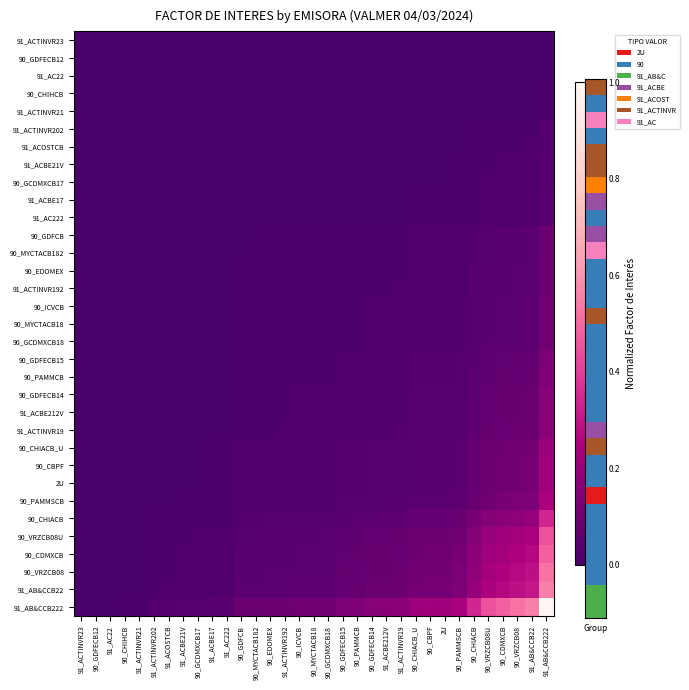

Reading right to left, list all the values displayed in this chart.

91_ACTINVR23: 91_AB&CCB222=0.0	91_AB&CCB22=0.0	90_VRZCB08=0.0	90_CDMXCB=0.0	90_VRZCB08U=0.0	90_CHIACB=0.0	90_PAMMSCB=0.0	2U=0.0	90_CBPF=0.0	90_CHIACB_U=0.0	91_ACTINVR19=0.0	91_ACBE212V=0.0	90_GDFECB14=0.0	90_PAMMCB=0.0	90_GDFECB15=0.0	90_GCDMXCB18=0.0	90_MYCTACB18=0.0	90_ICVCB=0.0	91_ACTINVR192=0.0	90_EDOMEX=0.0	90_MYCTACB182=0.0	90_GDFCB=0.0	91_AC222=0.0	91_ACBE17=0.0	90_GCDMXCB17=0.0	91_ACBE21V=0.0	91_ACOSTCB=0.0	91_ACTINVR202=0.0	91_ACTINVR21=0.0	90_CHIHCB=0.0	91_AC22=0.0	90_GDFECB12=0.0	91_ACTINVR23=0.0
90_GDFECB12: 91_AB&CCB222=0.0	91_AB&CCB22=0.0	90_VRZCB08=0.0	90_CDMXCB=0.0	90_VRZCB08U=0.0	90_CHIACB=0.0	90_PAMMSCB=0.0	2U=0.0	90_CBPF=0.0	90_CHIACB_U=0.0	91_ACTINVR19=0.0	91_ACBE212V=0.0	90_GDFECB14=0.0	90_PAMMCB=0.0	90_GDFECB15=0.0	90_GCDMXCB18=0.0	90_MYCTACB18=0.0	90_ICVCB=0.0	91_ACTINVR192=0.0	90_EDOMEX=0.0	90_MYCTACB182=0.0	90_GDFCB=0.0	91_AC222=0.0	91_ACBE17=0.0	90_GCDMXCB17=0.0	91_ACBE21V=0.0	91_ACOSTCB=0.0	91_ACTINVR202=0.0	91_ACTINVR21=0.0	90_CHIHCB=0.0	91_AC22=0.0	90_GDFECB12=0.0	91_ACTINVR23=0.0
91_AC22: 91_AB&CCB222=0.0	91_AB&CCB22=0.0	90_VRZCB08=0.0	90_CDMXCB=0.0	90_VRZCB08U=0.0	90_CHIACB=0.0	90_PAMMSCB=0.0	2U=0.0	90_CBPF=0.0	90_CHIACB_U=0.0	91_ACTINVR19=0.0	91_ACBE212V=0.0	90_GDFECB14=0.0	90_PAMMCB=0.0	90_GDFECB15=0.0	90_GCDMXCB18=0.0	90_MYCTACB18=0.0	90_ICVCB=0.0	91_ACTINVR192=0.0	90_EDOMEX=0.0	90_MYCTACB182=0.0	90_GDFCB=0.0	91_AC222=0.0	91_ACBE17=0.0	90_GCDMXCB17=0.0	91_ACBE21V=0.0	91_ACOSTCB=0.0	91_ACTINVR202=0.0	91_ACTINVR21=0.0	90_CHIHCB=0.0	91_AC22=0.0	90_GDFECB12=0.0	91_ACTINVR23=0.0
90_CHIHCB: 91_AB&CCB222=0.0	91_AB&CCB22=0.0	90_VRZCB08=0.0	90_CDMXCB=0.0	90_VRZCB08U=0.0	90_CHIACB=0.0	90_PAMMSCB=0.0	2U=0.0	90_CBPF=0.0	90_CHIACB_U=0.0	91_ACTINVR19=0.0	91_ACBE212V=0.0	90_GDFECB14=0.0	90_PAMMCB=0.0	90_GDFECB15=0.0	90_GCDMXCB18=0.0	90_MYCTACB18=0.0	90_ICVCB=0.0	91_ACTINVR192=0.0	90_EDOMEX=0.0	90_MYCTACB182=0.0	90_GDFCB=0.0	91_AC222=0.0	91_ACBE17=0.0	90_GCDMXCB17=0.0	91_ACBE21V=0.0	91_ACOSTCB=0.0	91_ACTINVR202=0.0	91_ACTINVR21=0.0	90_CHIHCB=0.0	91_AC22=0.0	90_GDFECB12=0.0	91_ACTINVR23=0.0
91_ACTINVR21: 91_AB&CCB222=0.0	91_AB&CCB22=0.0	90_VRZCB08=0.0	90_CDMXCB=0.0	90_VRZCB08U=0.0	90_CHIACB=0.0	90_PAMMSCB=0.0	2U=0.0	90_CBPF=0.0	90_CHIACB_U=0.0	91_ACTINVR19=0.0	91_ACBE212V=0.0	90_GDFECB14=0.0	90_PAMMCB=0.0	90_GDFECB15=0.0	90_GCDMXCB18=0.0	90_MYCTACB18=0.0	90_ICVCB=0.0	91_ACTINVR192=0.0	90_EDOMEX=0.0	90_MYCTACB182=0.0	90_GDFCB=0.0	91_AC222=0.0	91_ACBE17=0.0	90_GCDMXCB17=0.0	91_ACBE21V=0.0	91_ACOSTCB=0.0	91_ACTINVR202=0.0	91_ACTINVR21=0.0	90_CHIHCB=0.0	91_AC22=0.0	90_GDFECB12=0.0	91_ACTINVR23=0.0
91_ACTINVR202: 91_AB&CCB222=0.0	91_AB&CCB22=0.0	90_VRZCB08=0.0	90_CDMXCB=0.0	90_VRZCB08U=0.0	90_CHIACB=0.0	90_PAMMSCB=0.0	2U=0.0	90_CBPF=0.0	90_CHIACB_U=0.0	91_ACTINVR19=0.0	91_ACBE212V=0.0	90_GDFECB14=0.0	90_PAMMCB=0.0	90_GDFECB15=0.0	90_GCDMXCB18=0.0	90_MYCTACB18=0.0	90_ICVCB=0.0	91_ACTINVR192=0.0	90_EDOMEX=0.0	90_MYCTACB182=0.0	90_GDFCB=0.0	91_AC222=0.0	91_ACBE17=0.0	90_GCDMXCB17=0.0	91_ACBE21V=0.0	91_ACOSTCB=0.0	91_ACTINVR202=0.0	91_ACTINVR21=0.0	90_CHIHCB=0.0	91_AC22=0.0	90_GDFECB12=0.0	91_ACTINVR23=0.0
91_ACOSTCB: 91_AB&CCB222=0.0	91_AB&CCB22=0.0	90_VRZCB08=0.0	90_CDMXCB=0.0	90_VRZCB08U=0.0	90_CHIACB=0.0	90_PAMMSCB=0.0	2U=0.0	90_CBPF=0.0	90_CHIACB_U=0.0	91_ACTINVR19=0.0	91_ACBE212V=0.0	90_GDFECB14=0.0	90_PAMMCB=0.0	90_GDFECB15=0.0	90_GCDMXCB18=0.0	90_MYCTACB18=0.0	90_ICVCB=0.0	91_ACTINVR192=0.0	90_EDOMEX=0.0	90_MYCTACB182=0.0	90_GDFCB=0.0	91_AC222=0.0	91_ACBE17=0.0	90_GCDMXCB17=0.0	91_ACBE21V=0.0	91_ACOSTCB=0.0	91_ACTINVR202=0.0	91_ACTINVR21=0.0	90_CHIHCB=0.0	91_AC22=0.0	90_GDFECB12=0.0	91_ACTINVR23=0.0
91_ACBE21V: 91_AB&CCB222=0.0	91_AB&CCB22=0.0	90_VRZCB08=0.0	90_CDMXCB=0.0	90_VRZCB08U=0.0	90_CHIACB=0.0	90_PAMMSCB=0.0	2U=0.0	90_CBPF=0.0	90_CHIACB_U=0.0	91_ACTINVR19=0.0	91_ACBE212V=0.0	90_GDFECB14=0.0	90_PAMMCB=0.0	90_GDFECB15=0.0	90_GCDMXCB18=0.0	90_MYCTACB18=0.0	90_ICVCB=0.0	91_ACTINVR192=0.0	90_EDOMEX=0.0	90_MYCTACB182=0.0	90_GDFCB=0.0	91_AC222=0.0	91_ACBE17=0.0	90_GCDMXCB17=0.0	91_ACBE21V=0.0	91_ACOSTCB=0.0	91_ACTINVR202=0.0	91_ACTINVR21=0.0	90_CHIHCB=0.0	91_AC22=0.0	90_GDFECB12=0.0	91_ACTINVR23=0.0
90_GCDMXCB17: 91_AB&CCB222=0.0	91_AB&CCB22=0.0	90_VRZCB08=0.0	90_CDMXCB=0.0	90_VRZCB08U=0.0	90_CHIACB=0.0	90_PAMMSCB=0.0	2U=0.0	90_CBPF=0.0	90_CHIACB_U=0.0	91_ACTINVR19=0.0	91_ACBE212V=0.0	90_GDFECB14=0.0	90_PAMMCB=0.0	90_GDFECB15=0.0	90_GCDMXCB18=0.0	90_MYCTACB18=0.0	90_ICVCB=0.0	91_ACTINVR192=0.0	90_EDOMEX=0.0	90_MYCTACB182=0.0	90_GDFCB=0.0	91_AC222=0.0	91_ACBE17=0.0	90_GCDMXCB17=0.0	91_ACBE21V=0.0	91_ACOSTCB=0.0	91_ACTINVR202=0.0	91_ACTINVR21=0.0	90_CHIHCB=0.0	91_AC22=0.0	90_GDFECB12=0.0	91_ACTINVR23=0.0
91_ACBE17: 91_AB&CCB222=0.0	91_AB&CCB22=0.0	90_VRZCB08=0.0	90_CDMXCB=0.0	90_VRZCB08U=0.0	90_CHIACB=0.0	90_PAMMSCB=0.0	2U=0.0	90_CBPF=0.0	90_CHIACB_U=0.0	91_ACTINVR19=0.0	91_ACBE212V=0.0	90_GDFECB14=0.0	90_PAMMCB=0.0	90_GDFECB15=0.0	90_GCDMXCB18=0.0	90_MYCTACB18=0.0	90_ICVCB=0.0	91_ACTINVR192=0.0	90_EDOMEX=0.0	90_MYCTACB182=0.0	90_GDFCB=0.0	91_AC222=0.0	91_ACBE17=0.0	90_GCDMXCB17=0.0	91_ACBE21V=0.0	91_ACOSTCB=0.0	91_ACTINVR202=0.0	91_ACTINVR21=0.0	90_CHIHCB=0.0	91_AC22=0.0	90_GDFECB12=0.0	91_ACTINVR23=0.0
91_AC222: 91_AB&CCB222=0.0	91_AB&CCB22=0.0	90_VRZCB08=0.0	90_CDMXCB=0.0	90_VRZCB08U=0.0	90_CHIACB=0.0	90_PAMMSCB=0.0	2U=0.0	90_CBPF=0.0	90_CHIACB_U=0.0	91_ACTINVR19=0.0	91_ACBE212V=0.0	90_GDFECB14=0.0	90_PAMMCB=0.0	90_GDFECB15=0.0	90_GCDMXCB18=0.0	90_MYCTACB18=0.0	90_ICVCB=0.0	91_ACTINVR192=0.0	90_EDOMEX=0.0	90_MYCTACB182=0.0	90_GDFCB=0.0	91_AC222=0.0	91_ACBE17=0.0	90_GCDMXCB17=0.0	91_ACBE21V=0.0	91_ACOSTCB=0.0	91_ACTINVR202=0.0	91_ACTINVR21=0.0	90_CHIHCB=0.0	91_AC22=0.0	90_GDFECB12=0.0	91_ACTINVR23=0.0
90_GDFCB: 91_AB&CCB222=0.1	91_AB&CCB22=0.0	90_VRZCB08=0.0	90_CDMXCB=0.0	90_VRZCB08U=0.0	90_CHIACB=0.0	90_PAMMSCB=0.0	2U=0.0	90_CBPF=0.0	90_CHIACB_U=0.0	91_ACTINVR19=0.0	91_ACBE212V=0.0	90_GDFECB14=0.0	90_PAMMCB=0.0	90_GDFECB15=0.0	90_GCDMXCB18=0.0	90_MYCTACB18=0.0	90_ICVCB=0.0	91_ACTINVR192=0.0	90_EDOMEX=0.0	90_MYCTACB182=0.0	90_GDFCB=0.0	91_AC222=0.0	91_ACBE17=0.0	90_GCDMXCB17=0.0	91_ACBE21V=0.0	91_ACOSTCB=0.0	91_ACTINVR202=0.0	91_ACTINVR21=0.0	90_CHIHCB=0.0	91_AC22=0.0	90_GDFECB12=0.0	91_ACTINVR23=0.0
90_MYCTACB182: 91_AB&CCB222=0.1	91_AB&CCB22=0.0	90_VRZCB08=0.0	90_CDMXCB=0.0	90_VRZCB08U=0.0	90_CHIACB=0.0	90_PAMMSCB=0.0	2U=0.0	90_CBPF=0.0	90_CHIACB_U=0.0	91_ACTINVR19=0.0	91_ACBE212V=0.0	90_GDFECB14=0.0	90_PAMMCB=0.0	90_GDFECB15=0.0	90_GCDMXCB18=0.0	90_MYCTACB18=0.0	90_ICVCB=0.0	91_ACTINVR192=0.0	90_EDOMEX=0.0	90_MYCTACB182=0.0	90_GDFCB=0.0	91_AC222=0.0	91_ACBE17=0.0	90_GCDMXCB17=0.0	91_ACBE21V=0.0	91_ACOSTCB=0.0	91_ACTINVR202=0.0	91_ACTINVR21=0.0	90_CHIHCB=0.0	91_AC22=0.0	90_GDFECB12=0.0	91_ACTINVR23=0.0
90_EDOMEX: 91_AB&CCB222=0.1	91_AB&CCB22=0.1	90_VRZCB08=0.0	90_CDMXCB=0.0	90_VRZCB08U=0.0	90_CHIACB=0.0	90_PAMMSCB=0.0	2U=0.0	90_CBPF=0.0	90_CHIACB_U=0.0	91_ACTINVR19=0.0	91_ACBE212V=0.0	90_GDFECB14=0.0	90_PAMMCB=0.0	90_GDFECB15=0.0	90_GCDMXCB18=0.0	90_MYCTACB18=0.0	90_ICVCB=0.0	91_ACTINVR192=0.0	90_EDOMEX=0.0	90_MYCTACB182=0.0	90_GDFCB=0.0	91_AC222=0.0	91_ACBE17=0.0	90_GCDMXCB17=0.0	91_ACBE21V=0.0	91_ACOSTCB=0.0	91_ACTINVR202=0.0	91_ACTINVR21=0.0	90_CHIHCB=0.0	91_AC22=0.0	90_GDFECB12=0.0	91_ACTINVR23=0.0
91_ACTINVR192: 91_AB&CCB222=0.1	91_AB&CCB22=0.1	90_VRZCB08=0.0	90_CDMXCB=0.0	90_VRZCB08U=0.0	90_CHIACB=0.0	90_PAMMSCB=0.0	2U=0.0	90_CBPF=0.0	90_CHIACB_U=0.0	91_ACTINVR19=0.0	91_ACBE212V=0.0	90_GDFECB14=0.0	90_PAMMCB=0.0	90_GDFECB15=0.0	90_GCDMXCB18=0.0	90_MYCTACB18=0.0	90_ICVCB=0.0	91_ACTINVR192=0.0	90_EDOMEX=0.0	90_MYCTACB182=0.0	90_GDFCB=0.0	91_AC222=0.0	91_ACBE17=0.0	90_GCDMXCB17=0.0	91_ACBE21V=0.0	91_ACOSTCB=0.0	91_ACTINVR202=0.0	91_ACTINVR21=0.0	90_CHIHCB=0.0	91_AC22=0.0	90_GDFECB12=0.0	91_ACTINVR23=0.0
90_ICVCB: 91_AB&CCB222=0.1	91_AB&CCB22=0.1	90_VRZCB08=0.1	90_CDMXCB=0.0	90_VRZCB08U=0.0	90_CHIACB=0.0	90_PAMMSCB=0.0	2U=0.0	90_CBPF=0.0	90_CHIACB_U=0.0	91_ACTINVR19=0.0	91_ACBE212V=0.0	90_GDFECB14=0.0	90_PAMMCB=0.0	90_GDFECB15=0.0	90_GCDMXCB18=0.0	90_MYCTACB18=0.0	90_ICVCB=0.0	91_ACTINVR192=0.0	90_EDOMEX=0.0	90_MYCTACB182=0.0	90_GDFCB=0.0	91_AC222=0.0	91_ACBE17=0.0	90_GCDMXCB17=0.0	91_ACBE21V=0.0	91_ACOSTCB=0.0	91_ACTINVR202=0.0	91_ACTINVR21=0.0	90_CHIHCB=0.0	91_AC22=0.0	90_GDFECB12=0.0	91_ACTINVR23=0.0
90_MYCTACB18: 91_AB&CCB222=0.1	91_AB&CCB22=0.1	90_VRZCB08=0.1	90_CDMXCB=0.0	90_VRZCB08U=0.0	90_CHIACB=0.0	90_PAMMSCB=0.0	2U=0.0	90_CBPF=0.0	90_CHIACB_U=0.0	91_ACTINVR19=0.0	91_ACBE212V=0.0	90_GDFECB14=0.0	90_PAMMCB=0.0	90_GDFECB15=0.0	90_GCDMXCB18=0.0	90_MYCTACB18=0.0	90_ICVCB=0.0	91_ACTINVR192=0.0	90_EDOMEX=0.0	90_MYCTACB182=0.0	90_GDFCB=0.0	91_AC222=0.0	91_ACBE17=0.0	90_GCDMXCB17=0.0	91_ACBE21V=0.0	91_ACOSTCB=0.0	91_ACTINVR202=0.0	91_ACTINVR21=0.0	90_CHIHCB=0.0	91_AC22=0.0	90_GDFECB12=0.0	91_ACTINVR23=0.0
90_GCDMXCB18: 91_AB&CCB222=0.1	91_AB&CCB22=0.1	90_VRZCB08=0.1	90_CDMXCB=0.1	90_VRZCB08U=0.0	90_CHIACB=0.0	90_PAMMSCB=0.0	2U=0.0	90_CBPF=0.0	90_CHIACB_U=0.0	91_ACTINVR19=0.0	91_ACBE212V=0.0	90_GDFECB14=0.0	90_PAMMCB=0.0	90_GDFECB15=0.0	90_GCDMXCB18=0.0	90_MYCTACB18=0.0	90_ICVCB=0.0	91_ACTINVR192=0.0	90_EDOMEX=0.0	90_MYCTACB182=0.0	90_GDFCB=0.0	91_AC222=0.0	91_ACBE17=0.0	90_GCDMXCB17=0.0	91_ACBE21V=0.0	91_ACOSTCB=0.0	91_ACTINVR202=0.0	91_ACTINVR21=0.0	90_CHIHCB=0.0	91_AC22=0.0	90_GDFECB12=0.0	91_ACTINVR23=0.0
90_GDFECB15: 91_AB&CCB222=0.1	91_AB&CCB22=0.1	90_VRZCB08=0.1	90_CDMXCB=0.1	90_VRZCB08U=0.1	90_CHIACB=0.0	90_PAMMSCB=0.0	2U=0.0	90_CBPF=0.0	90_CHIACB_U=0.0	91_ACTINVR19=0.0	91_ACBE212V=0.0	90_GDFECB14=0.0	90_PAMMCB=0.0	90_GDFECB15=0.0	90_GCDMXCB18=0.0	90_MYCTACB18=0.0	90_ICVCB=0.0	91_ACTINVR192=0.0	90_EDOMEX=0.0	90_MYCTACB182=0.0	90_GDFCB=0.0	91_AC222=0.0	91_ACBE17=0.0	90_GCDMXCB17=0.0	91_ACBE21V=0.0	91_ACOSTCB=0.0	91_ACTINVR202=0.0	91_ACTINVR21=0.0	90_CHIHCB=0.0	91_AC22=0.0	90_GDFECB12=0.0	91_ACTINVR23=0.0
90_PAMMCB: 91_AB&CCB222=0.1	91_AB&CCB22=0.1	90_VRZCB08=0.1	90_CDMXCB=0.1	90_VRZCB08U=0.1	90_CHIACB=0.0	90_PAMMSCB=0.0	2U=0.0	90_CBPF=0.0	90_CHIACB_U=0.0	91_ACTINVR19=0.0	91_ACBE212V=0.0	90_GDFECB14=0.0	90_PAMMCB=0.0	90_GDFECB15=0.0	90_GCDMXCB18=0.0	90_MYCTACB18=0.0	90_ICVCB=0.0	91_ACTINVR192=0.0	90_EDOMEX=0.0	90_MYCTACB182=0.0	90_GDFCB=0.0	91_AC222=0.0	91_ACBE17=0.0	90_GCDMXCB17=0.0	91_ACBE21V=0.0	91_ACOSTCB=0.0	91_ACTINVR202=0.0	91_ACTINVR21=0.0	90_CHIHCB=0.0	91_AC22=0.0	90_GDFECB12=0.0	91_ACTINVR23=0.0
90_GDFECB14: 91_AB&CCB222=0.2	91_AB&CCB22=0.1	90_VRZCB08=0.1	90_CDMXCB=0.1	90_VRZCB08U=0.1	90_CHIACB=0.1	90_PAMMSCB=0.0	2U=0.0	90_CBPF=0.0	90_CHIACB_U=0.0	91_ACTINVR19=0.0	91_ACBE212V=0.0	90_GDFECB14=0.0	90_PAMMCB=0.0	90_GDFECB15=0.0	90_GCDMXCB18=0.0	90_MYCTACB18=0.0	90_ICVCB=0.0	91_ACTINVR192=0.0	90_EDOMEX=0.0	90_MYCTACB182=0.0	90_GDFCB=0.0	91_AC222=0.0	91_ACBE17=0.0	90_GCDMXCB17=0.0	91_ACBE21V=0.0	91_ACOSTCB=0.0	91_ACTINVR202=0.0	91_ACTINVR21=0.0	90_CHIHCB=0.0	91_AC22=0.0	90_GDFECB12=0.0	91_ACTINVR23=0.0
91_ACBE212V: 91_AB&CCB222=0.2	91_AB&CCB22=0.1	90_VRZCB08=0.1	90_CDMXCB=0.1	90_VRZCB08U=0.1	90_CHIACB=0.1	90_PAMMSCB=0.0	2U=0.0	90_CBPF=0.0	90_CHIACB_U=0.0	91_ACTINVR19=0.0	91_ACBE212V=0.0	90_GDFECB14=0.0	90_PAMMCB=0.0	90_GDFECB15=0.0	90_GCDMXCB18=0.0	90_MYCTACB18=0.0	90_ICVCB=0.0	91_ACTINVR192=0.0	90_EDOMEX=0.0	90_MYCTACB182=0.0	90_GDFCB=0.0	91_AC222=0.0	91_ACBE17=0.0	90_GCDMXCB17=0.0	91_ACBE21V=0.0	91_ACOSTCB=0.0	91_ACTINVR202=0.0	91_ACTINVR21=0.0	90_CHIHCB=0.0	91_AC22=0.0	90_GDFECB12=0.0	91_ACTINVR23=0.0
91_ACTINVR19: 91_AB&CCB222=0.2	91_AB&CCB22=0.1	90_VRZCB08=0.1	90_CDMXCB=0.1	90_VRZCB08U=0.1	90_CHIACB=0.1	90_PAMMSCB=0.0	2U=0.0	90_CBPF=0.0	90_CHIACB_U=0.0	91_ACTINVR19=0.0	91_ACBE212V=0.0	90_GDFECB14=0.0	90_PAMMCB=0.0	90_GDFECB15=0.0	90_GCDMXCB18=0.0	90_MYCTACB18=0.0	90_ICVCB=0.0	91_ACTINVR192=0.0	90_EDOMEX=0.0	90_MYCTACB182=0.0	90_GDFCB=0.0	91_AC222=0.0	91_ACBE17=0.0	90_GCDMXCB17=0.0	91_ACBE21V=0.0	91_ACOSTCB=0.0	91_ACTINVR202=0.0	91_ACTINVR21=0.0	90_CHIHCB=0.0	91_AC22=0.0	90_GDFECB12=0.0	91_ACTINVR23=0.0
90_CHIACB_U: 91_AB&CCB222=0.2	91_AB&CCB22=0.1	90_VRZCB08=0.1	90_CDMXCB=0.1	90_VRZCB08U=0.1	90_CHIACB=0.1	90_PAMMSCB=0.1	2U=0.0	90_CBPF=0.0	90_CHIACB_U=0.0	91_ACTINVR19=0.0	91_ACBE212V=0.0	90_GDFECB14=0.0	90_PAMMCB=0.0	90_GDFECB15=0.0	90_GCDMXCB18=0.0	90_MYCTACB18=0.0	90_ICVCB=0.0	91_ACTINVR192=0.0	90_EDOMEX=0.0	90_MYCTACB182=0.0	90_GDFCB=0.0	91_AC222=0.0	91_ACBE17=0.0	90_GCDMXCB17=0.0	91_ACBE21V=0.0	91_ACOSTCB=0.0	91_ACTINVR202=0.0	91_ACTINVR21=0.0	90_CHIHCB=0.0	91_AC22=0.0	90_GDFECB12=0.0	91_ACTINVR23=0.0
90_CBPF: 91_AB&CCB222=0.2	91_AB&CCB22=0.1	90_VRZCB08=0.1	90_CDMXCB=0.1	90_VRZCB08U=0.1	90_CHIACB=0.1	90_PAMMSCB=0.1	2U=0.0	90_CBPF=0.0	90_CHIACB_U=0.0	91_ACTINVR19=0.0	91_ACBE212V=0.0	90_GDFECB14=0.0	90_PAMMCB=0.0	90_GDFECB15=0.0	90_GCDMXCB18=0.0	90_MYCTACB18=0.0	90_ICVCB=0.0	91_ACTINVR192=0.0	90_EDOMEX=0.0	90_MYCTACB182=0.0	90_GDFCB=0.0	91_AC222=0.0	91_ACBE17=0.0	90_GCDMXCB17=0.0	91_ACBE21V=0.0	91_ACOSTCB=0.0	91_ACTINVR202=0.0	91_ACTINVR21=0.0	90_CHIHCB=0.0	91_AC22=0.0	90_GDFECB12=0.0	91_ACTINVR23=0.0
2U: 91_AB&CCB222=0.2	91_AB&CCB22=0.1	90_VRZCB08=0.1	90_CDMXCB=0.1	90_VRZCB08U=0.1	90_CHIACB=0.1	90_PAMMSCB=0.1	2U=0.0	90_CBPF=0.0	90_CHIACB_U=0.0	91_ACTINVR19=0.0	91_ACBE212V=0.0	90_GDFECB14=0.0	90_PAMMCB=0.0	90_GDFECB15=0.0	90_GCDMXCB18=0.0	90_MYCTACB18=0.0	90_ICVCB=0.0	91_ACTINVR192=0.0	90_EDOMEX=0.0	90_MYCTACB182=0.0	90_GDFCB=0.0	91_AC222=0.0	91_ACBE17=0.0	90_GCDMXCB17=0.0	91_ACBE21V=0.0	91_ACOSTCB=0.0	91_ACTINVR202=0.0	91_ACTINVR21=0.0	90_CHIHCB=0.0	91_AC22=0.0	90_GDFECB12=0.0	91_ACTINVR23=0.0
90_PAMMSCB: 91_AB&CCB222=0.2	91_AB&CCB22=0.1	90_VRZCB08=0.1	90_CDMXCB=0.1	90_VRZCB08U=0.1	90_CHIACB=0.1	90_PAMMSCB=0.1	2U=0.1	90_CBPF=0.1	90_CHIACB_U=0.1	91_ACTINVR19=0.0	91_ACBE212V=0.0	90_GDFECB14=0.0	90_PAMMCB=0.0	90_GDFECB15=0.0	90_GCDMXCB18=0.0	90_MYCTACB18=0.0	90_ICVCB=0.0	91_ACTINVR192=0.0	90_EDOMEX=0.0	90_MYCTACB182=0.0	90_GDFCB=0.0	91_AC222=0.0	91_ACBE17=0.0	90_GCDMXCB17=0.0	91_ACBE21V=0.0	91_ACOSTCB=0.0	91_ACTINVR202=0.0	91_ACTINVR21=0.0	90_CHIHCB=0.0	91_AC22=0.0	90_GDFECB12=0.0	91_ACTINVR23=0.0
90_CHIACB: 91_AB&CCB222=0.3	91_AB&CCB22=0.2	90_VRZCB08=0.2	90_CDMXCB=0.2	90_VRZCB08U=0.2	90_CHIACB=0.1	90_PAMMSCB=0.1	2U=0.1	90_CBPF=0.1	90_CHIACB_U=0.1	91_ACTINVR19=0.1	91_ACBE212V=0.1	90_GDFECB14=0.1	90_PAMMCB=0.0	90_GDFECB15=0.0	90_GCDMXCB18=0.0	90_MYCTACB18=0.0	90_ICVCB=0.0	91_ACTINVR192=0.0	90_EDOMEX=0.0	90_MYCTACB182=0.0	90_GDFCB=0.0	91_AC222=0.0	91_ACBE17=0.0	90_GCDMXCB17=0.0	91_ACBE21V=0.0	91_ACOSTCB=0.0	91_ACTINVR202=0.0	91_ACTINVR21=0.0	90_CHIHCB=0.0	91_AC22=0.0	90_GDFECB12=0.0	91_ACTINVR23=0.0
90_VRZCB08U: 91_AB&CCB222=0.4	91_AB&CCB22=0.2	90_VRZCB08=0.2	90_CDMXCB=0.2	90_VRZCB08U=0.2	90_CHIACB=0.2	90_PAMMSCB=0.1	2U=0.1	90_CBPF=0.1	90_CHIACB_U=0.1	91_ACTINVR19=0.1	91_ACBE212V=0.1	90_GDFECB14=0.1	90_PAMMCB=0.1	90_GDFECB15=0.1	90_GCDMXCB18=0.0	90_MYCTACB18=0.0	90_ICVCB=0.0	91_ACTINVR192=0.0	90_EDOMEX=0.0	90_MYCTACB182=0.0	90_GDFCB=0.0	91_AC222=0.0	91_ACBE17=0.0	90_GCDMXCB17=0.0	91_ACBE21V=0.0	91_ACOSTCB=0.0	91_ACTINVR202=0.0	91_ACTINVR21=0.0	90_CHIHCB=0.0	91_AC22=0.0	90_GDFECB12=0.0	91_ACTINVR23=0.0
90_CDMXCB: 91_AB&CCB222=0.5	91_AB&CCB22=0.3	90_VRZCB08=0.3	90_CDMXCB=0.2	90_VRZCB08U=0.2	90_CHIACB=0.2	90_PAMMSCB=0.1	2U=0.1	90_CBPF=0.1	90_CHIACB_U=0.1	91_ACTINVR19=0.1	91_ACBE212V=0.1	90_GDFECB14=0.1	90_PAMMCB=0.1	90_GDFECB15=0.1	90_GCDMXCB18=0.1	90_MYCTACB18=0.0	90_ICVCB=0.0	91_ACTINVR192=0.0	90_EDOMEX=0.0	90_MYCTACB182=0.0	90_GDFCB=0.0	91_AC222=0.0	91_ACBE17=0.0	90_GCDMXCB17=0.0	91_ACBE21V=0.0	91_ACOSTCB=0.0	91_ACTINVR202=0.0	91_ACTINVR21=0.0	90_CHIHCB=0.0	91_AC22=0.0	90_GDFECB12=0.0	91_ACTINVR23=0.0
90_VRZCB08: 91_AB&CCB222=0.5	91_AB&CCB22=0.3	90_VRZCB08=0.3	90_CDMXCB=0.3	90_VRZCB08U=0.2	90_CHIACB=0.2	90_PAMMSCB=0.1	2U=0.1	90_CBPF=0.1	90_CHIACB_U=0.1	91_ACTINVR19=0.1	91_ACBE212V=0.1	90_GDFECB14=0.1	90_PAMMCB=0.1	90_GDFECB15=0.1	90_GCDMXCB18=0.1	90_MYCTACB18=0.1	90_ICVCB=0.1	91_ACTINVR192=0.0	90_EDOMEX=0.0	90_MYCTACB182=0.0	90_GDFCB=0.0	91_AC222=0.0	91_ACBE17=0.0	90_GCDMXCB17=0.0	91_ACBE21V=0.0	91_ACOSTCB=0.0	91_ACTINVR202=0.0	91_ACTINVR21=0.0	90_CHIHCB=0.0	91_AC22=0.0	90_GDFECB12=0.0	91_ACTINVR23=0.0
91_AB&CCB22: 91_AB&CCB222=0.6	91_AB&CCB22=0.3	90_VRZCB08=0.3	90_CDMXCB=0.3	90_VRZCB08U=0.2	90_CHIACB=0.2	90_PAMMSCB=0.1	2U=0.1	90_CBPF=0.1	90_CHIACB_U=0.1	91_ACTINVR19=0.1	91_ACBE212V=0.1	90_GDFECB14=0.1	90_PAMMCB=0.1	90_GDFECB15=0.1	90_GCDMXCB18=0.1	90_MYCTACB18=0.1	90_ICVCB=0.1	91_ACTINVR192=0.1	90_EDOMEX=0.1	90_MYCTACB182=0.0	90_GDFCB=0.0	91_AC222=0.0	91_ACBE17=0.0	90_GCDMXCB17=0.0	91_ACBE21V=0.0	91_ACOSTCB=0.0	91_ACTINVR202=0.0	91_ACTINVR21=0.0	90_CHIHCB=0.0	91_AC22=0.0	90_GDFECB12=0.0	91_ACTINVR23=0.0
91_AB&CCB222: 91_AB&CCB222=1.0	91_AB&CCB22=0.6	90_VRZCB08=0.5	90_CDMXCB=0.5	90_VRZCB08U=0.4	90_CHIACB=0.3	90_PAMMSCB=0.2	2U=0.2	90_CBPF=0.2	90_CHIACB_U=0.2	91_ACTINVR19=0.2	91_ACBE212V=0.2	90_GDFECB14=0.2	90_PAMMCB=0.1	90_GDFECB15=0.1	90_GCDMXCB18=0.1	90_MYCTACB18=0.1	90_ICVCB=0.1	91_ACTINVR192=0.1	90_EDOMEX=0.1	90_MYCTACB182=0.1	90_GDFCB=0.1	91_AC222=0.0	91_ACBE17=0.0	90_GCDMXCB17=0.0	91_ACBE21V=0.0	91_ACOSTCB=0.0	91_ACTINVR202=0.0	91_ACTINVR21=0.0	90_CHIHCB=0.0	91_AC22=0.0	90_GDFECB12=0.0	91_ACTINVR23=0.0